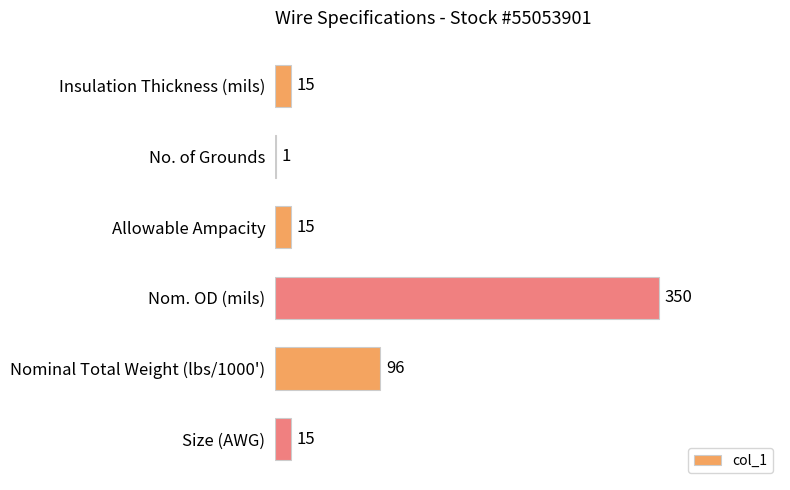

What is the sum of the values at Insulation Thickness (mils) and Nom. OD (mils)?

365